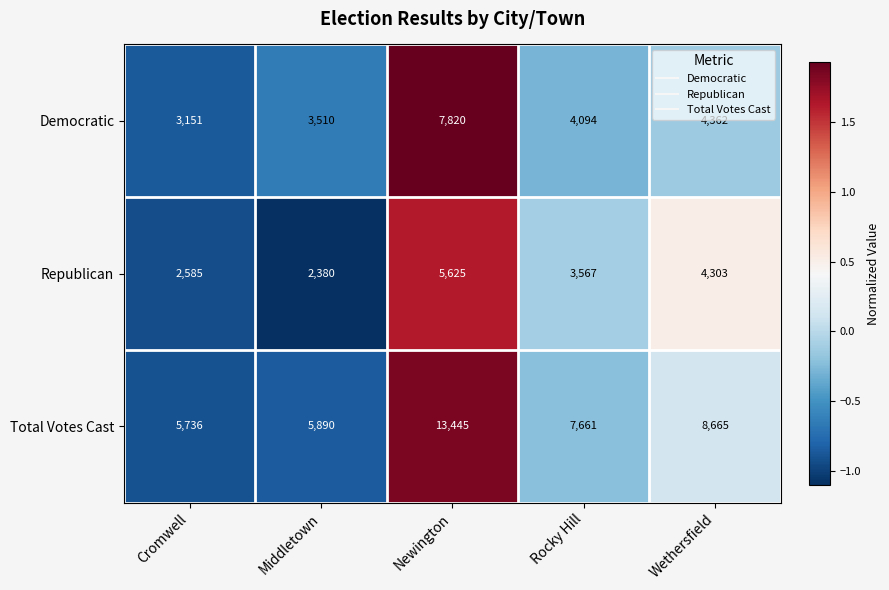

Which series has the widest spread of values?

Total Votes Cast